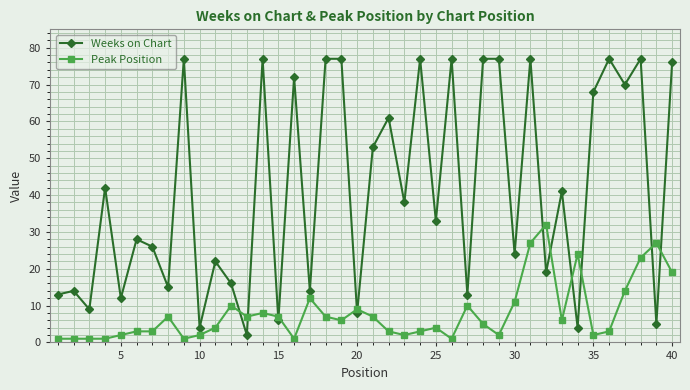

List the series in order of their overall mean, highest first.

Weeks on Chart, Peak Position